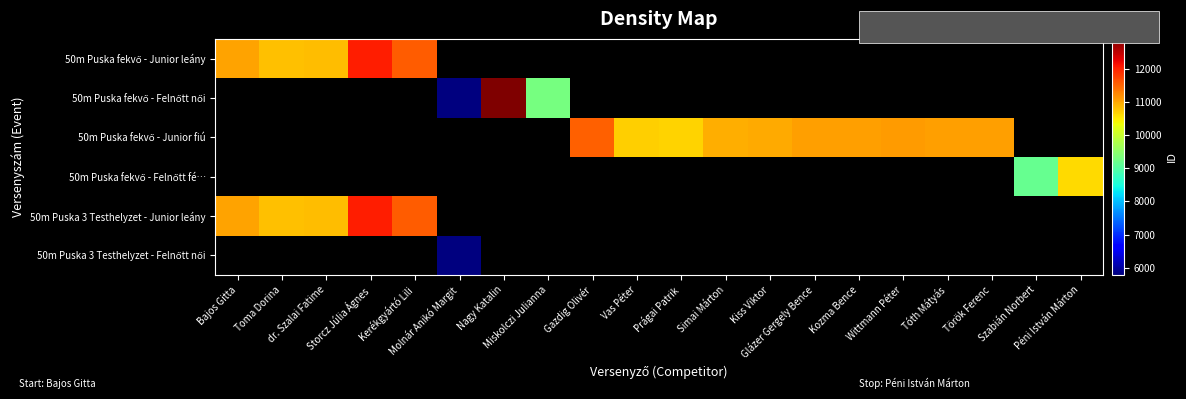

At how many categories does at least one series exceed 5991?

19